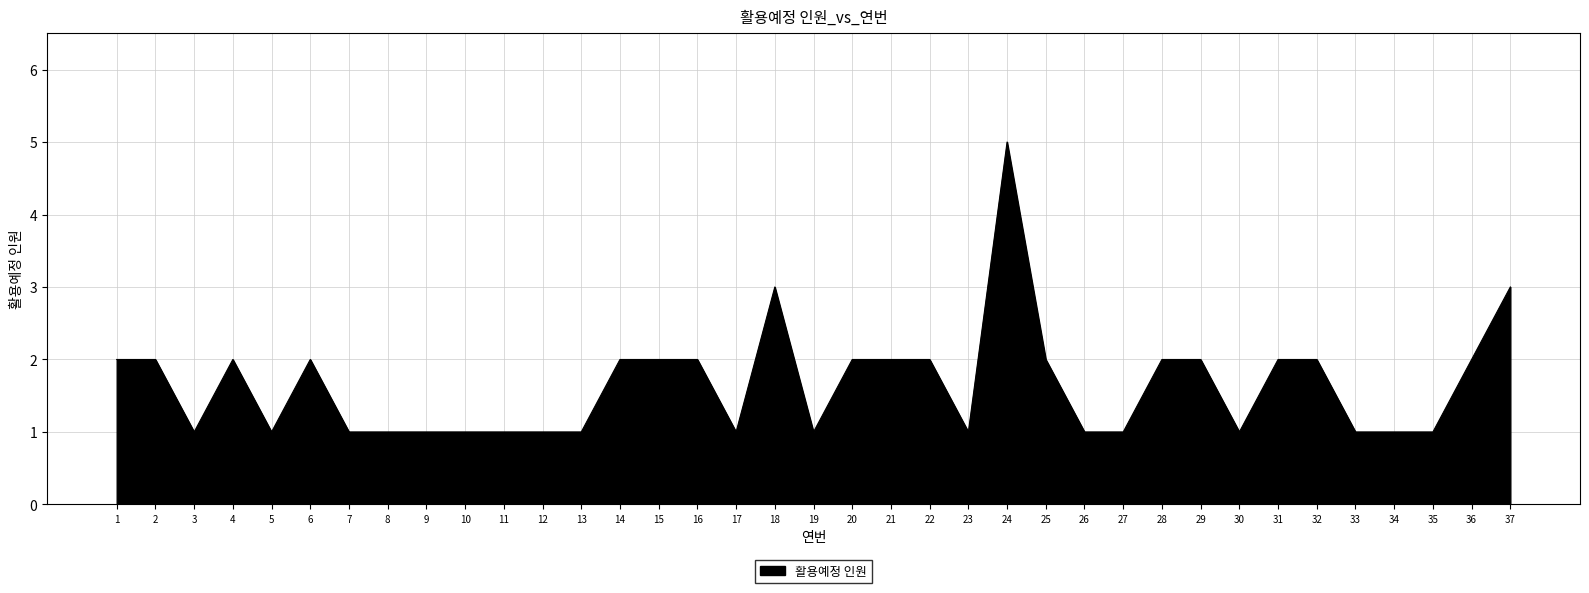

How many lines are shown in the chart?

1